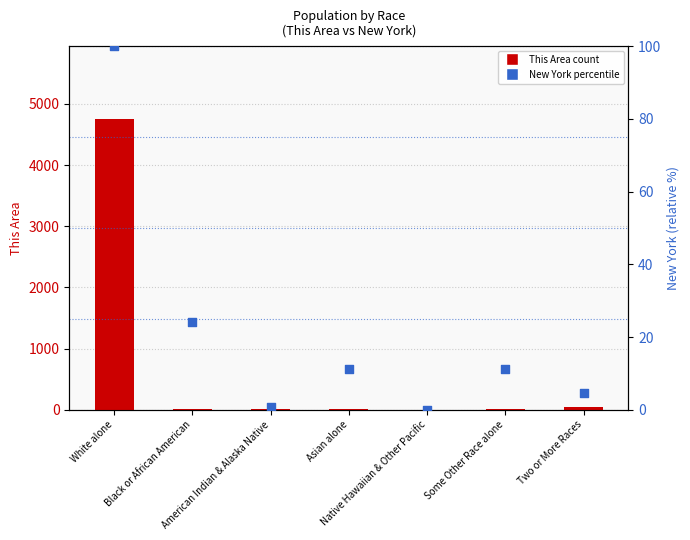

What is the total value across all series at American Indian & Alaska Native?

19.8